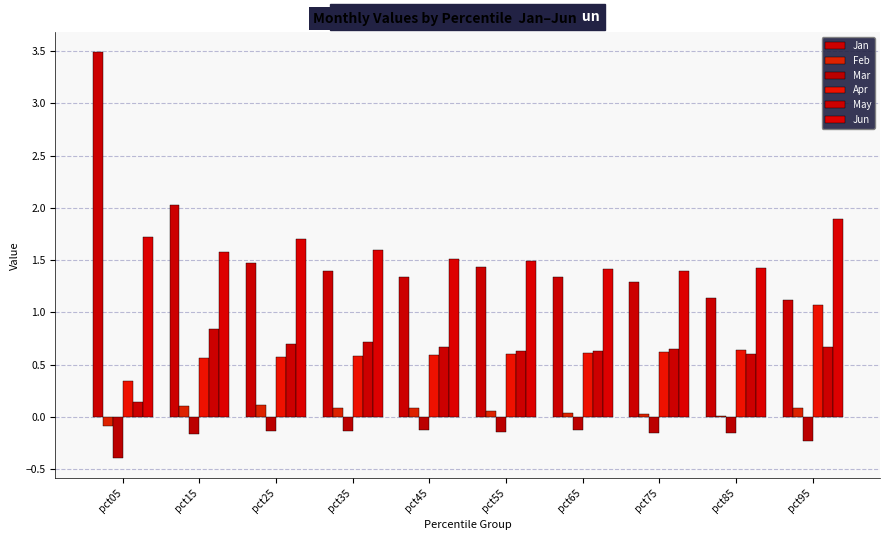

Reading left to right, list all the values displayed in this chart.

Jan: 3.5	2.0	1.5	1.4	1.3	1.4	1.3	1.3	1.1	1.1
Feb: -0.1	0.1	0.1	0.1	0.1	0.1	0.0	0.0	0.0	0.1
Mar: -0.4	-0.2	-0.1	-0.1	-0.1	-0.1	-0.1	-0.1	-0.2	-0.2
Apr: 0.3	0.6	0.6	0.6	0.6	0.6	0.6	0.6	0.6	1.1
May: 0.1	0.8	0.7	0.7	0.7	0.6	0.6	0.6	0.6	0.7
Jun: 1.7	1.6	1.7	1.6	1.5	1.5	1.4	1.4	1.4	1.9